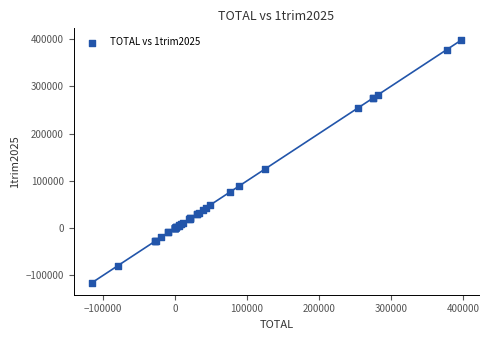

What Y value in the scatter plot is closest to 140995?

125425